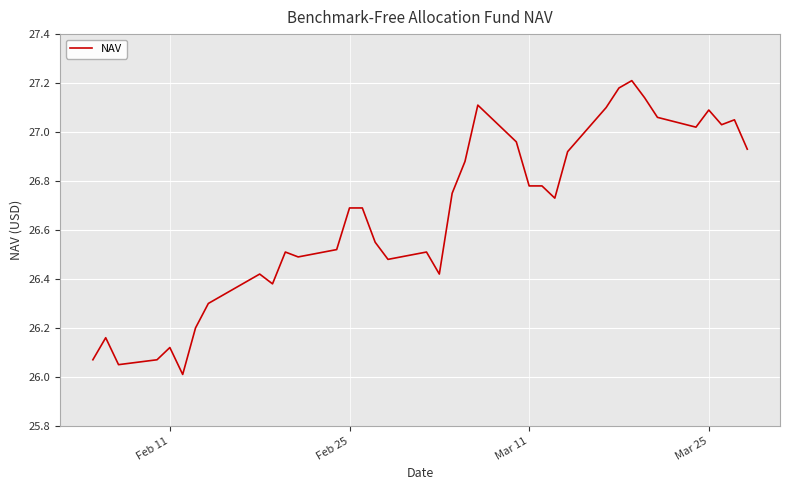

What is the difference between the maximum and minimum values?

1.2